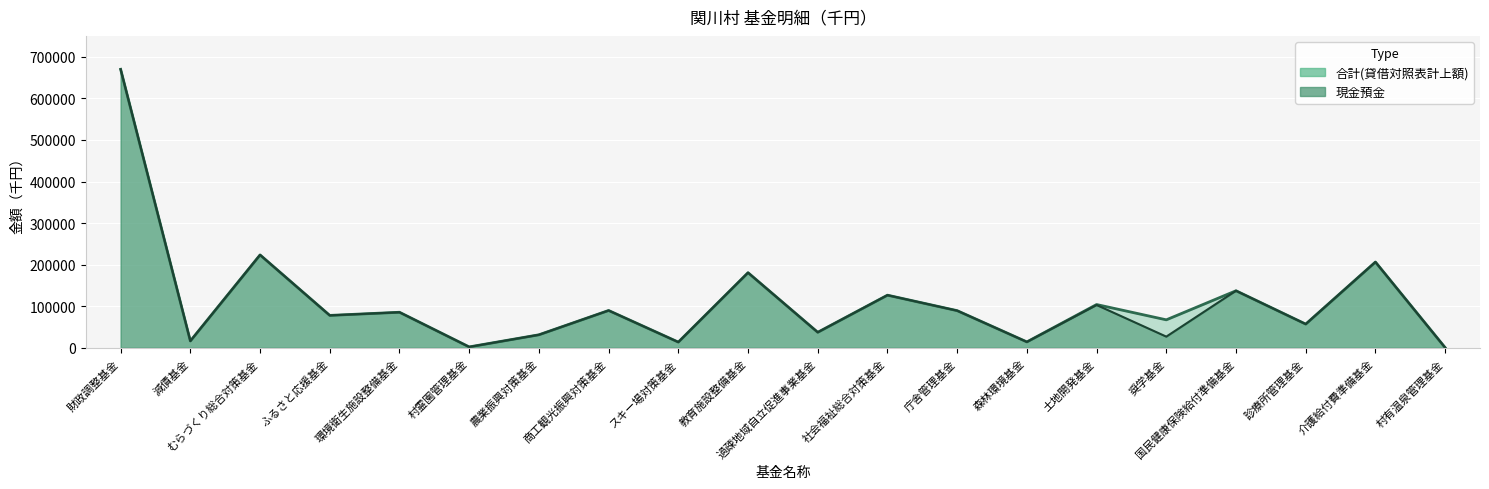

Which label corresponds to the smallest value in the chart?

村有温泉管理基金